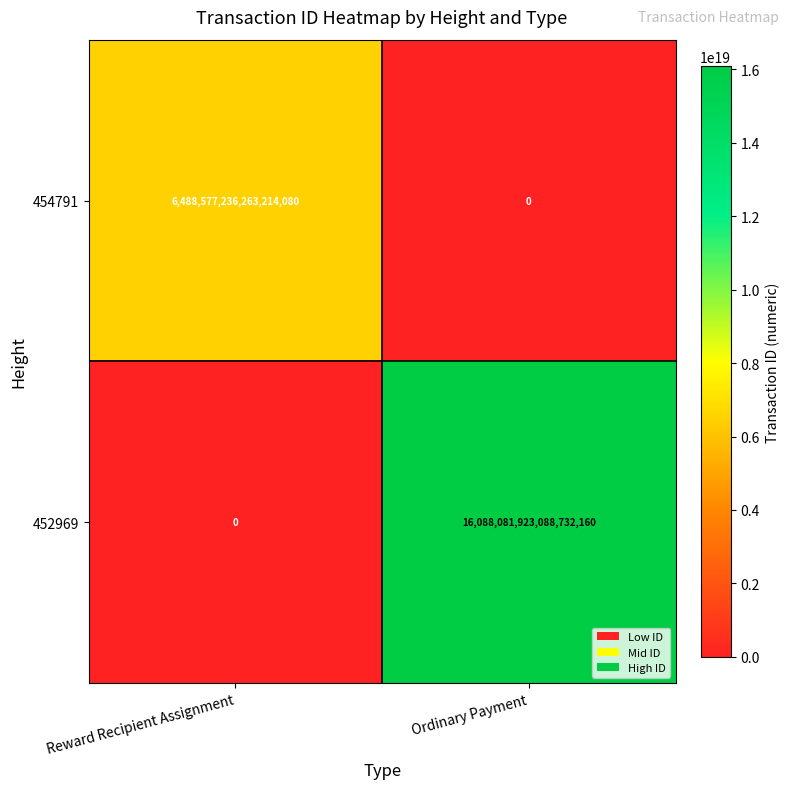

Which series has the largest total across all categories?

452969